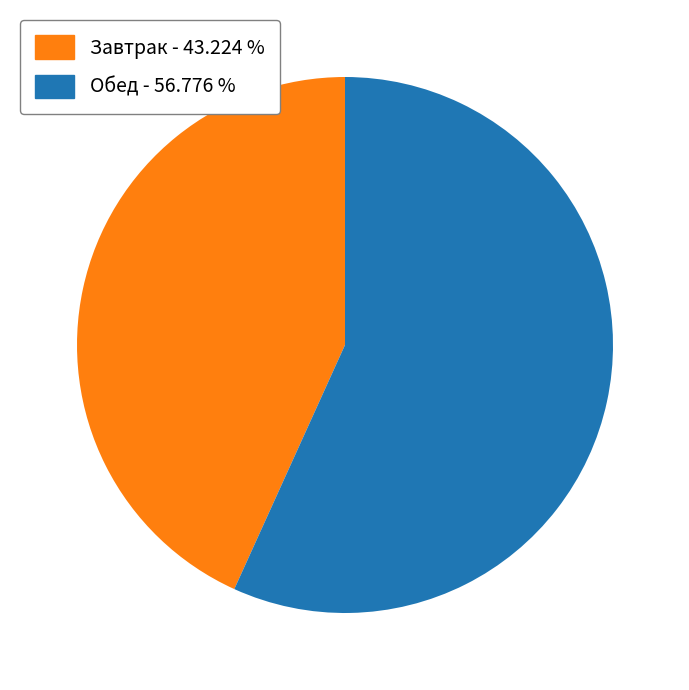

Does any single category account for the majority?

Yes